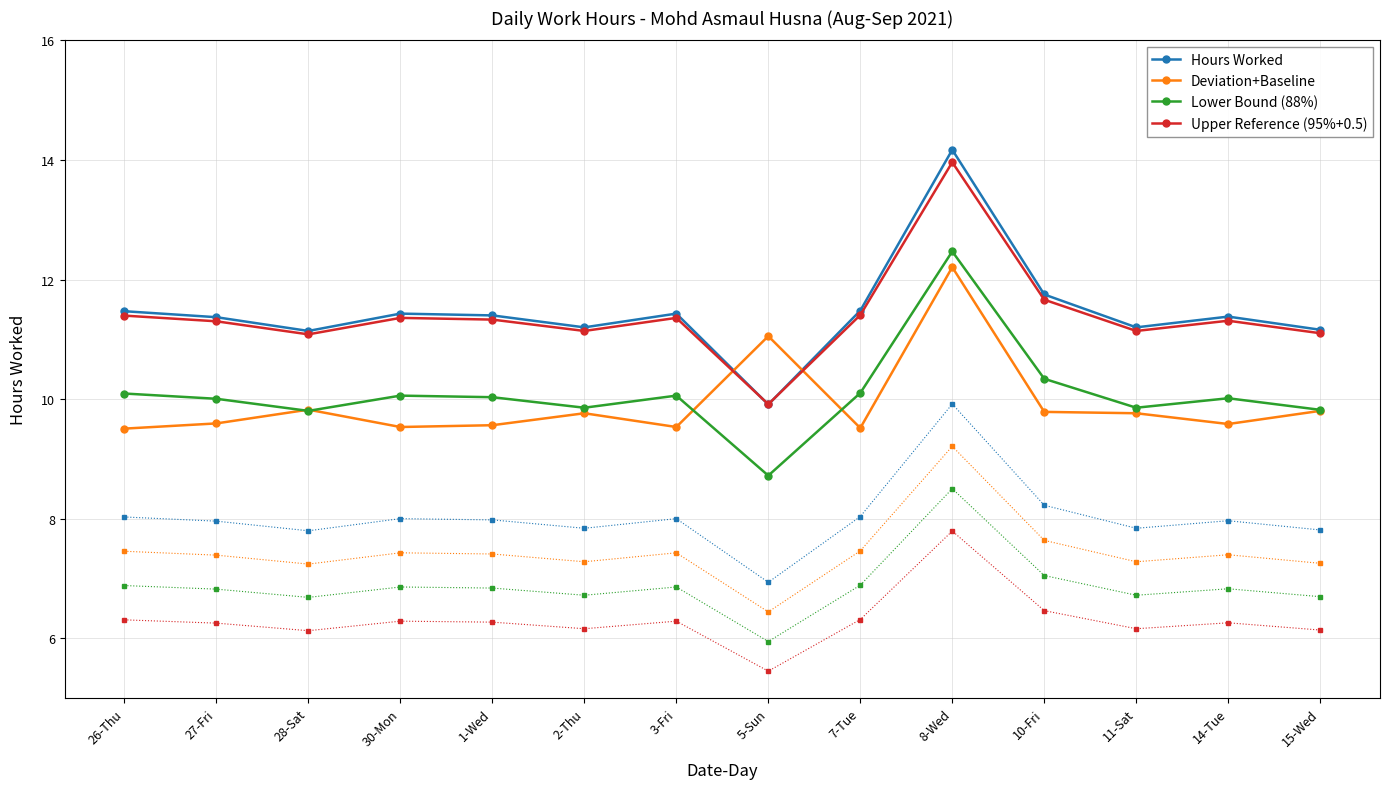

Where is the first local minimum for Lower Bound (88%)?

28-Sat